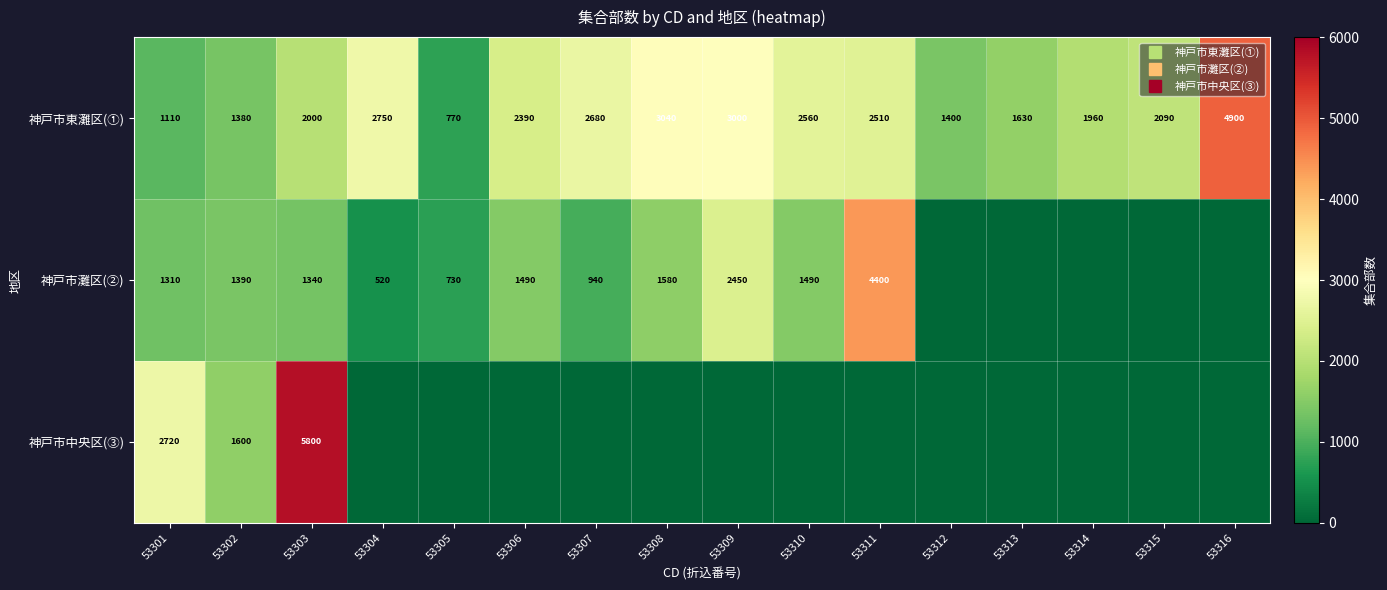

What is the highest value of the 神戸市東灘区(①) series?

4900